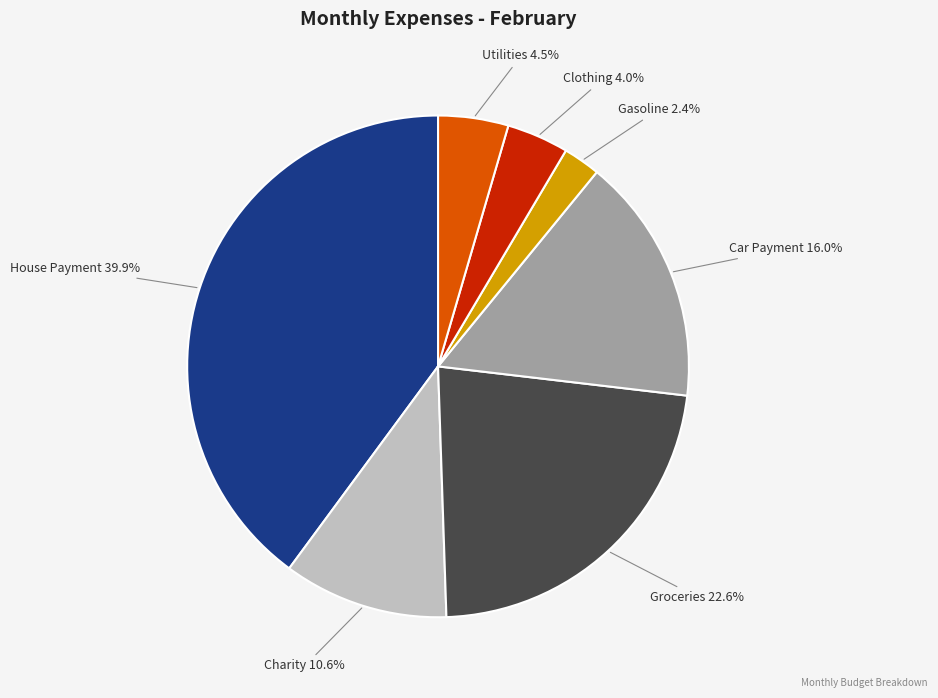

Rank the categories by value from lowest to highest.

Gasoline, Clothing, Utilities, Charity, Car Payment, Groceries, House Payment